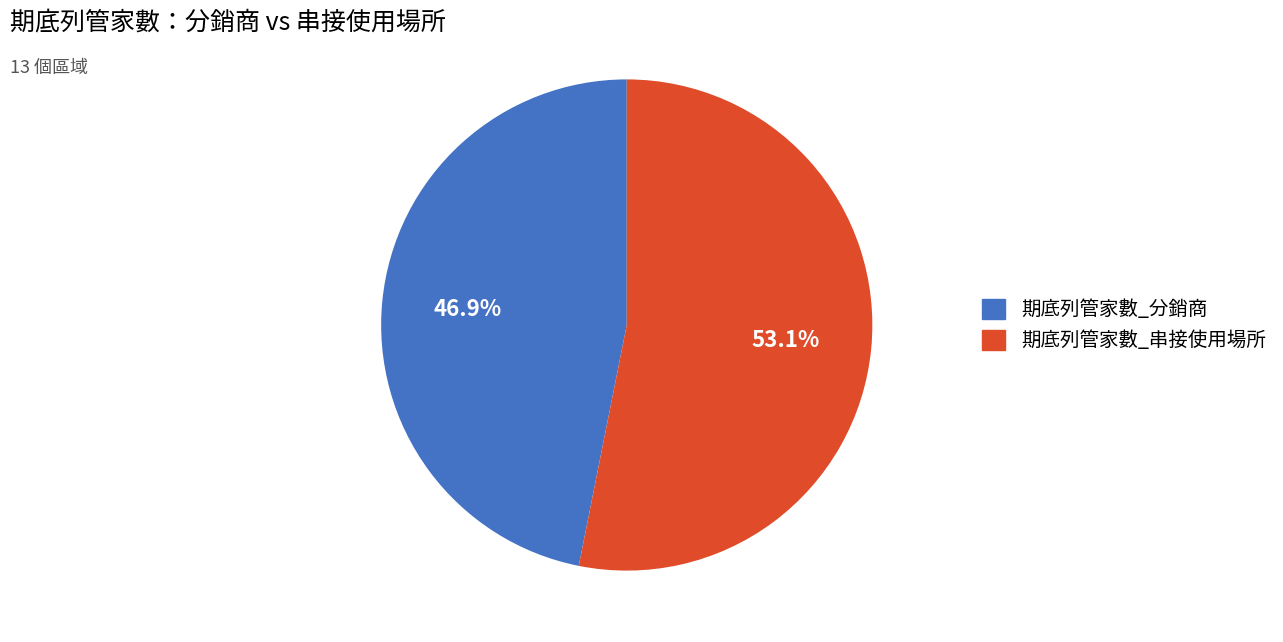

Between 期底列管家數_分銷商 and 期底列管家數_串接使用場所, which is larger?

期底列管家數_串接使用場所